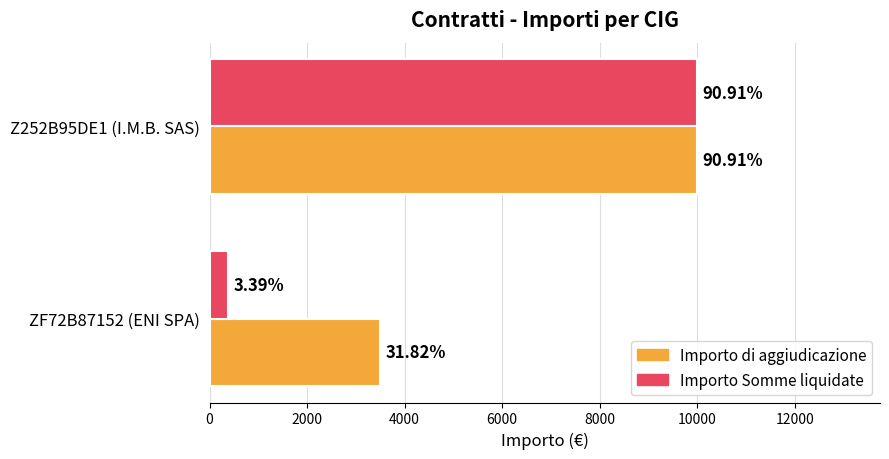

What are all the series names shown in the legend?

Importo di aggiudicazione, Importo Somme liquidate